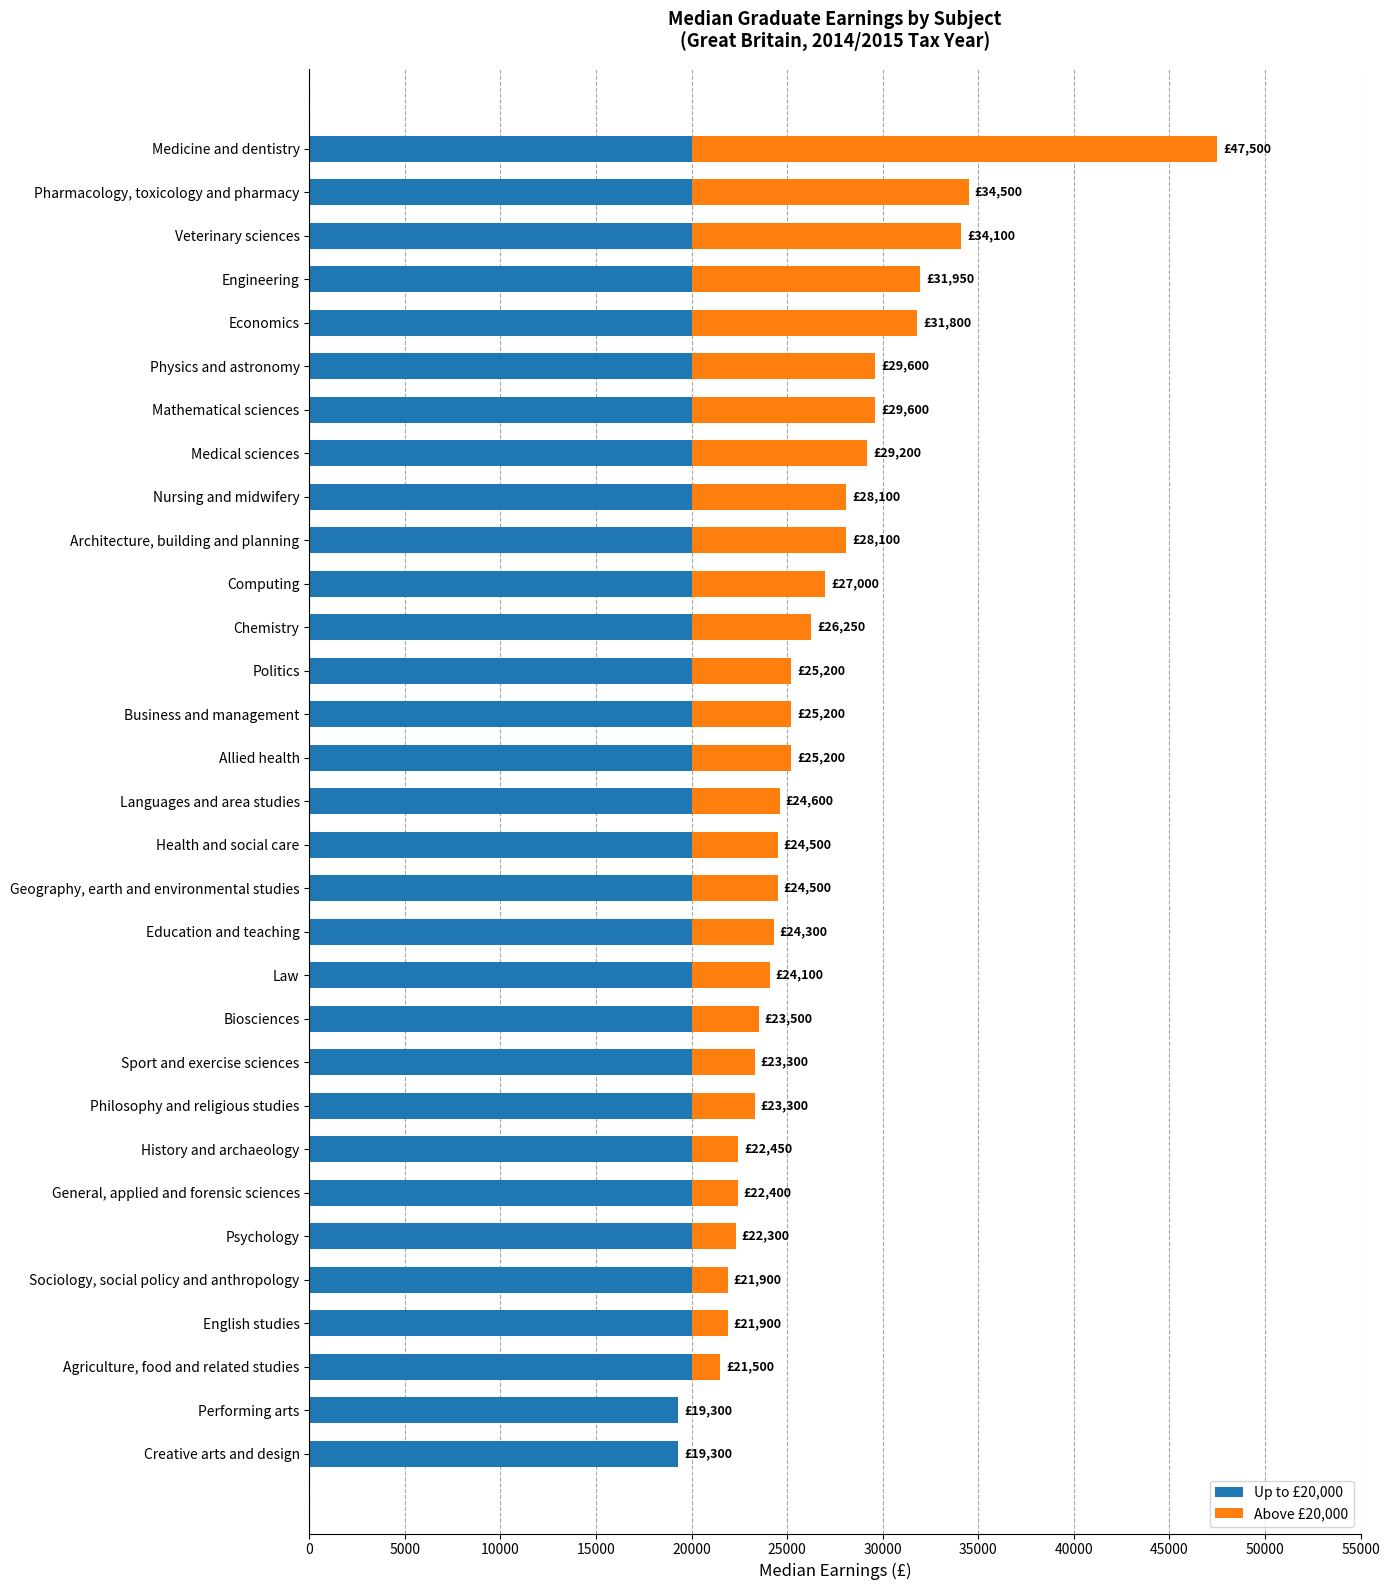

How many distinct data groups are displayed?

2